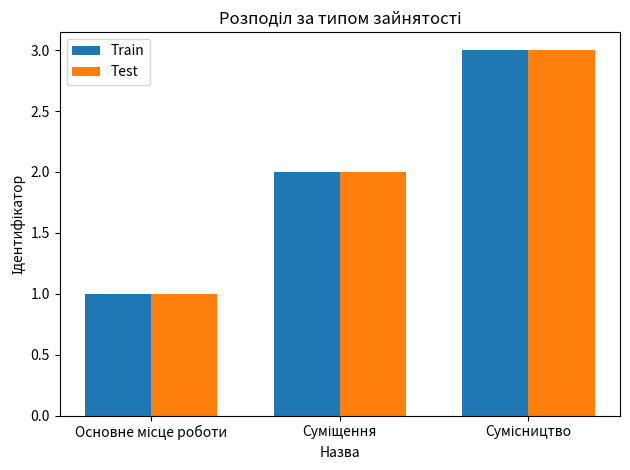

What is the sum of all Test values?

6